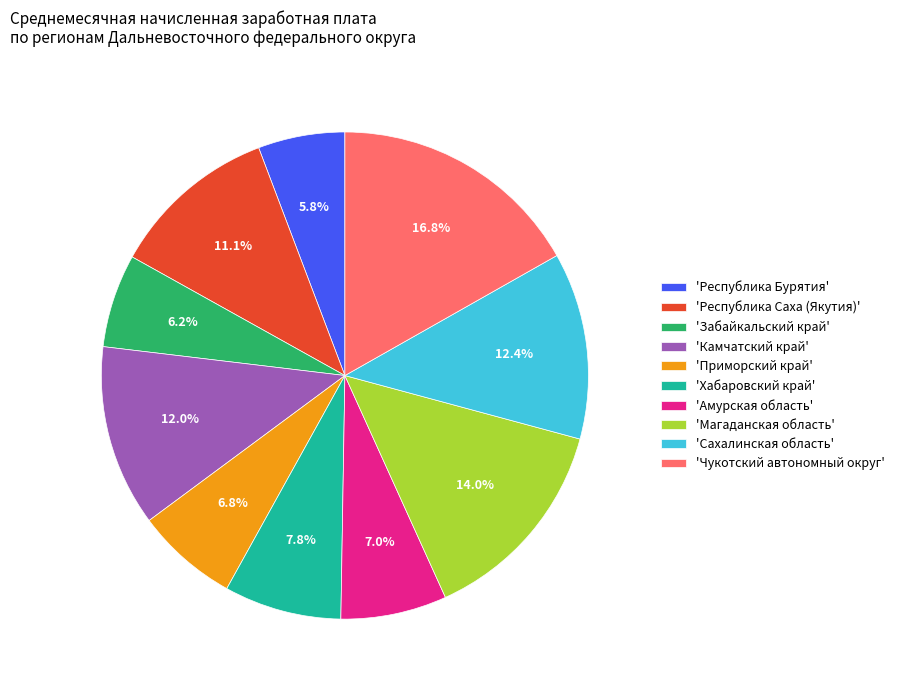

Is there a majority slice in this chart?

No